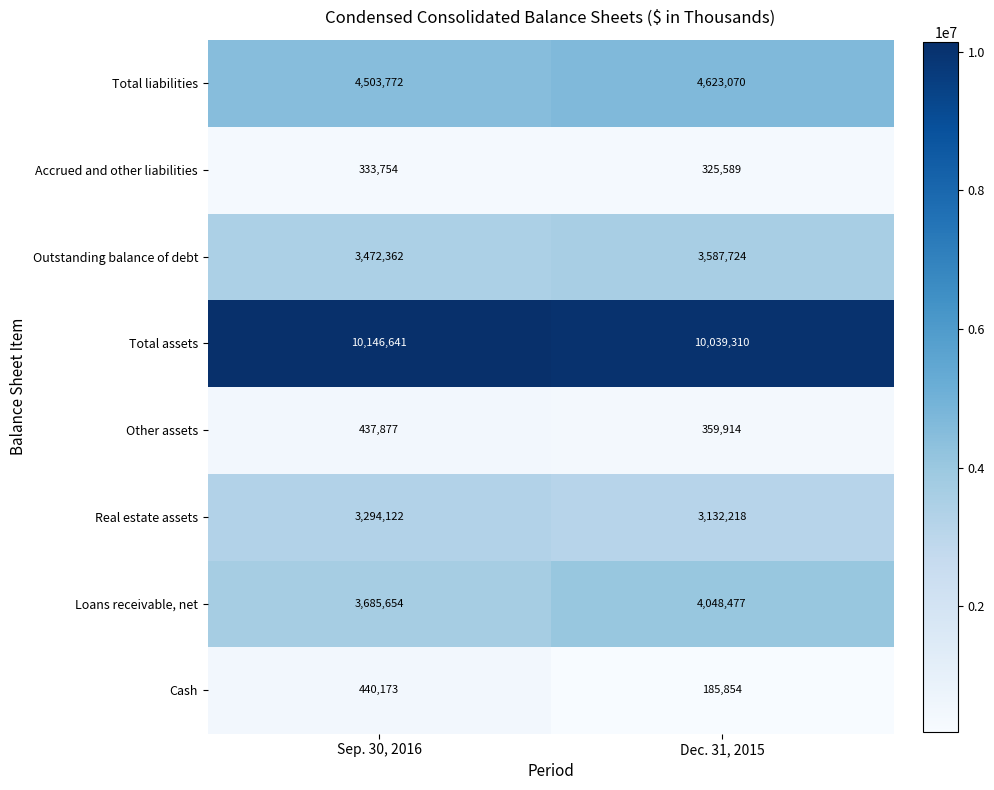

Reading right to left, what are all the values shown in this chart?

Total liabilities: 4623070	4503772
Accrued and other liabilities: 325589	333754
Outstanding balance of debt: 3587724	3472362
Total assets: 10039310	10146641
Other assets: 359914	437877
Real estate assets: 3132218	3294122
Loans receivable, net: 4048477	3685654
Cash: 185854	440173